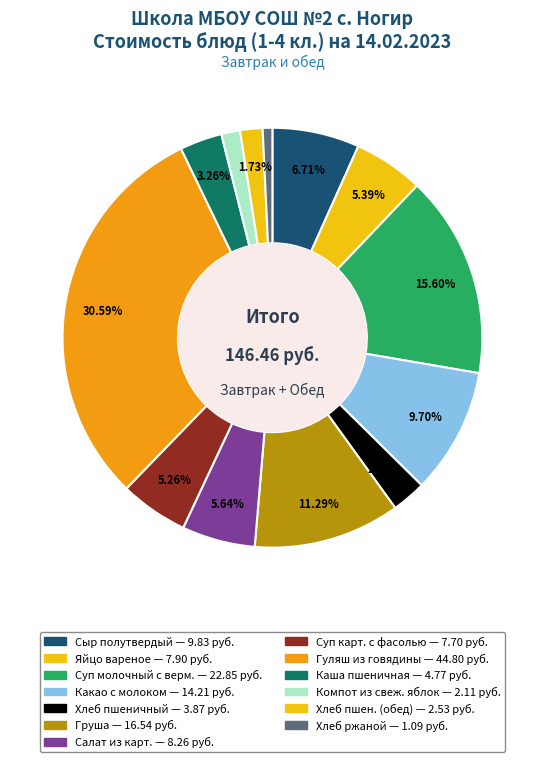

What is the ratio of the value at Компот из свеж. яблок to the value at Хлеб пшен. (обед)?

0.8